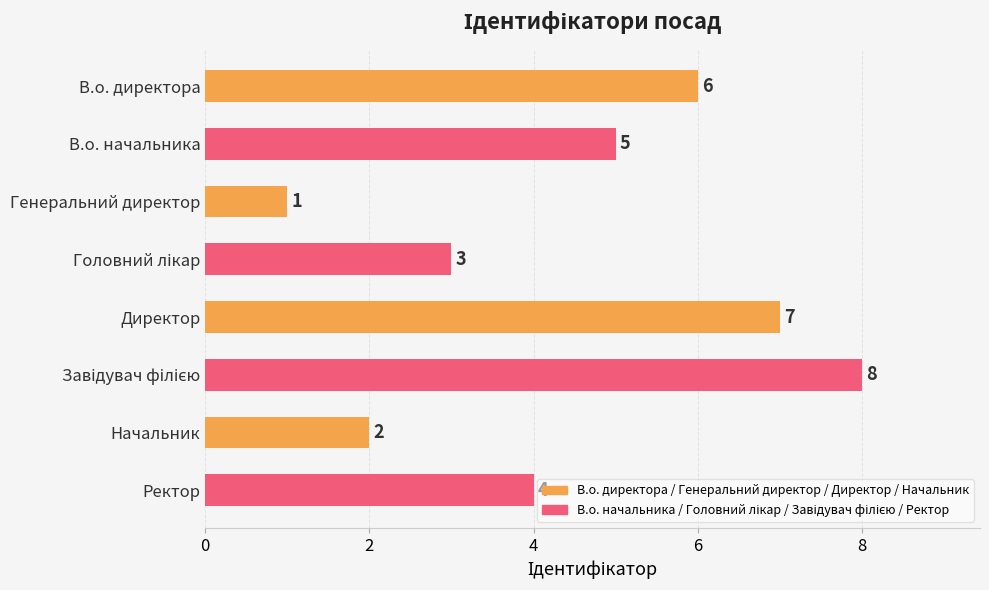

What is the label of the 1st bar from the top?

В.о. директора